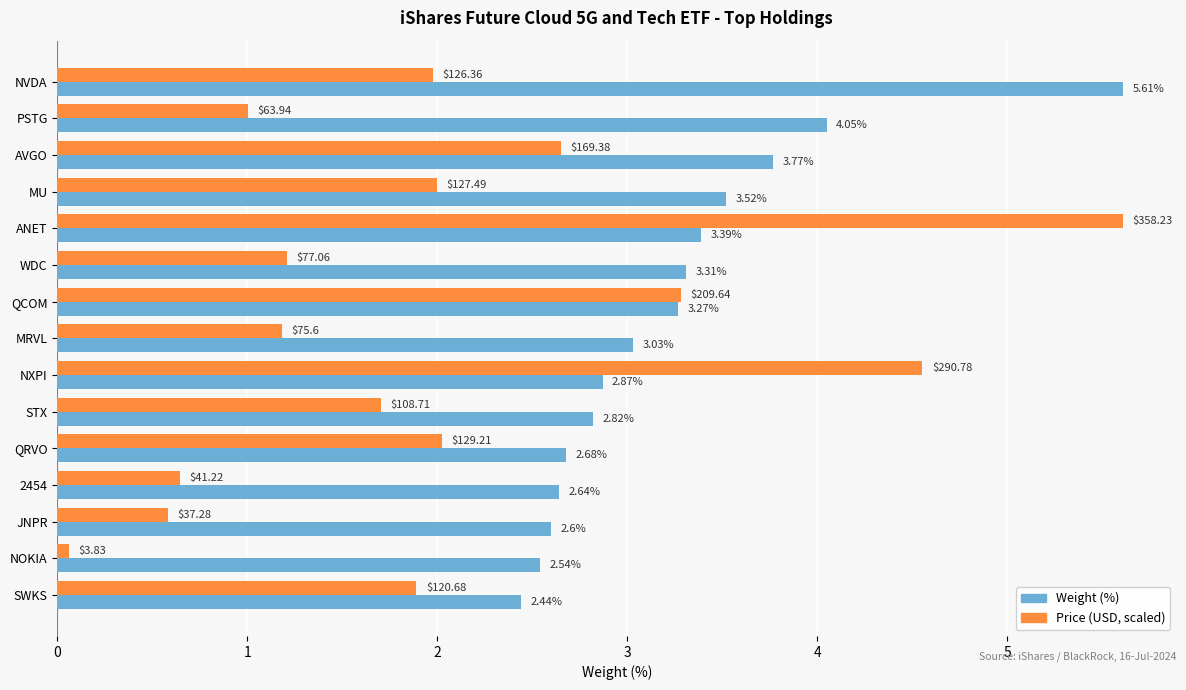

What is the total value across all series at AVGO?

6.4